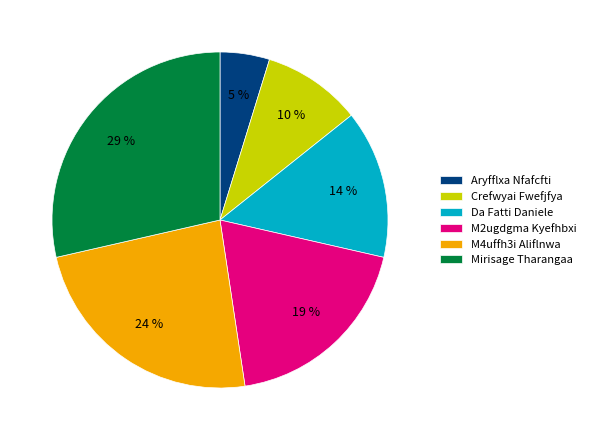

To the nearest percent, what portion does Mirisage Tharangaa represent?

29%